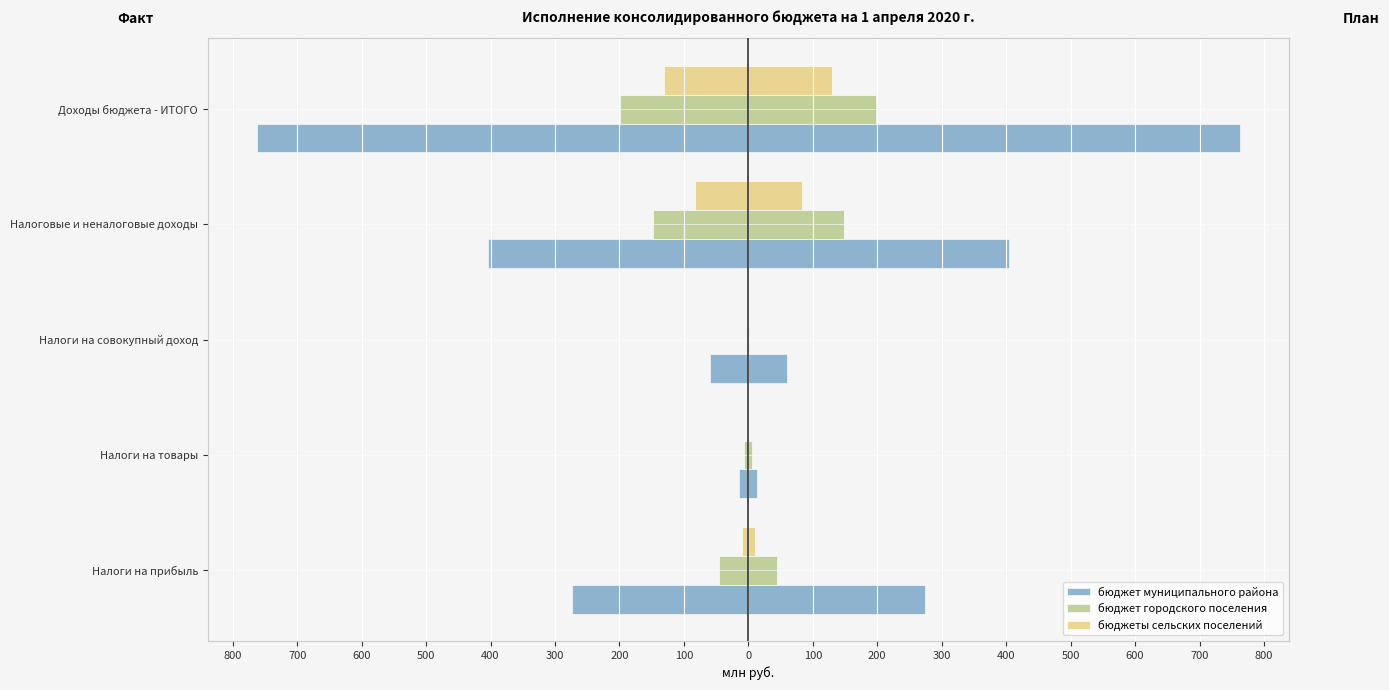

How many values in the бюджеты сельских поселений series exceed -10?

2